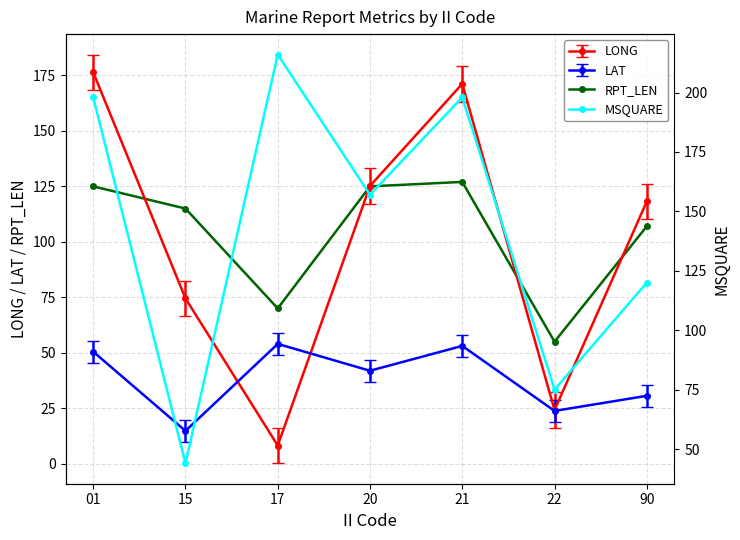

The value of LAT at 90 is 40.9. True or false?

False